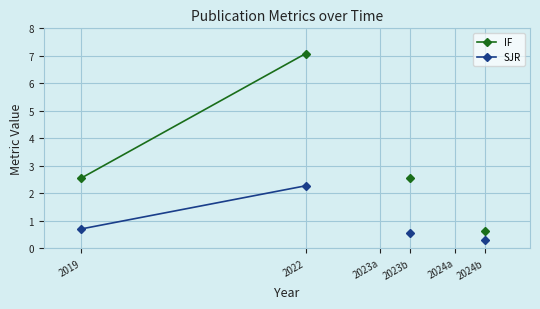

What is the highest value of the IF series?

7.1